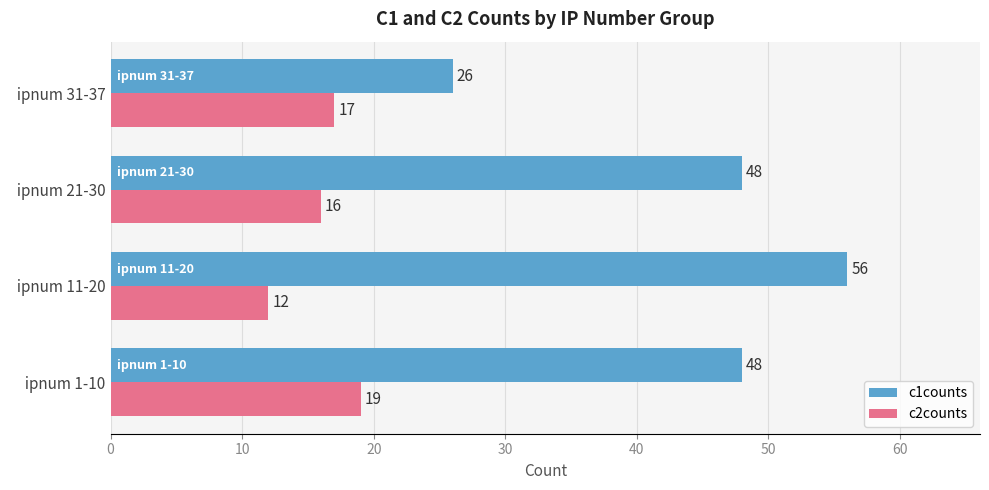

At which category is the sum across all series the highest?

  ipnum 11-20